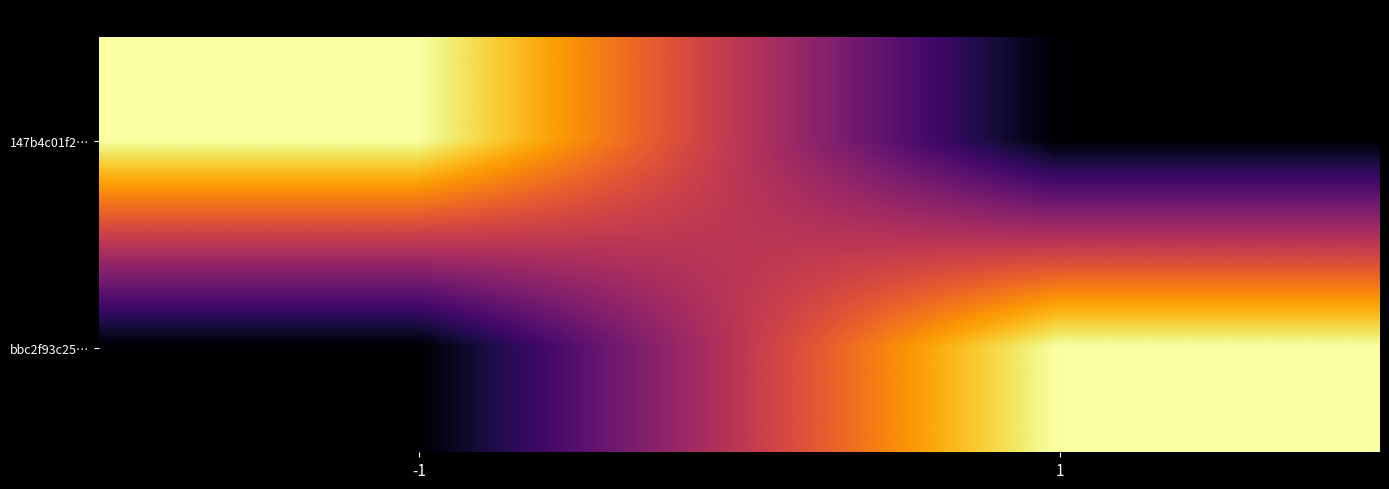

What is the approximate value of bbc2f93c25… at 1, to the nearest 5?

110